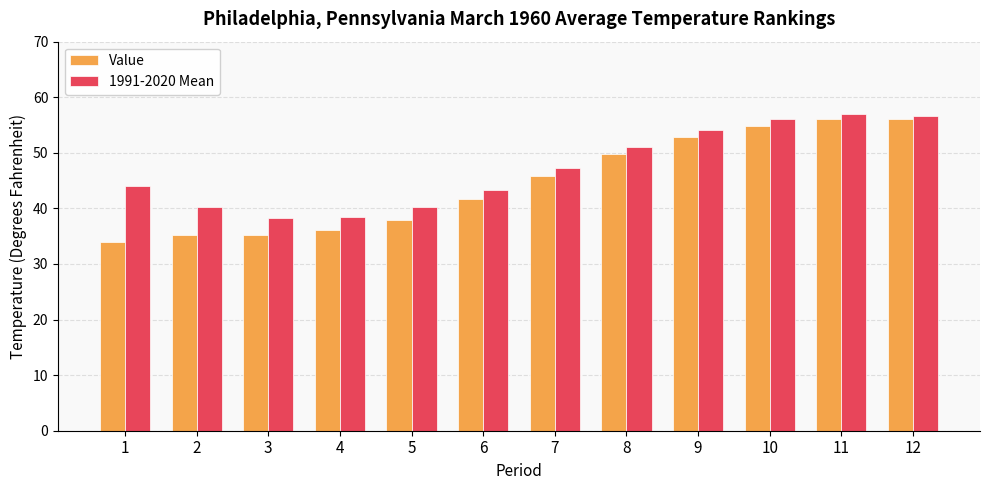

What value does the Value series have at 3?

35.3